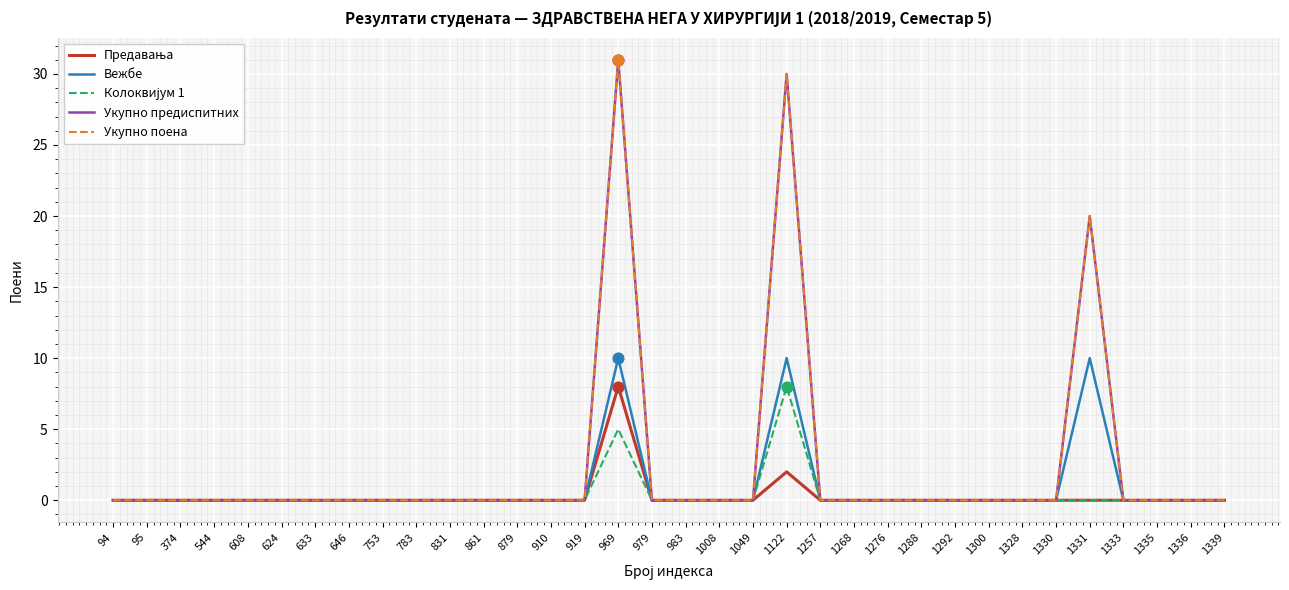

At how many categories does at least one series exceed 29?

2